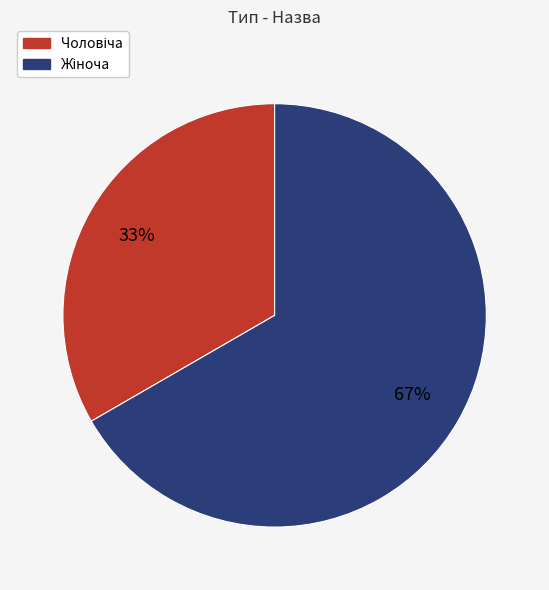

Is there a majority slice in this chart?

Yes